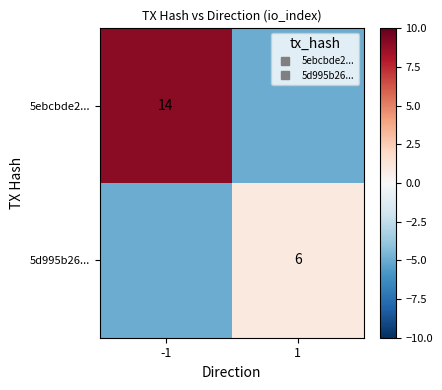

Which series has the widest spread of values?

5ebcbde2...